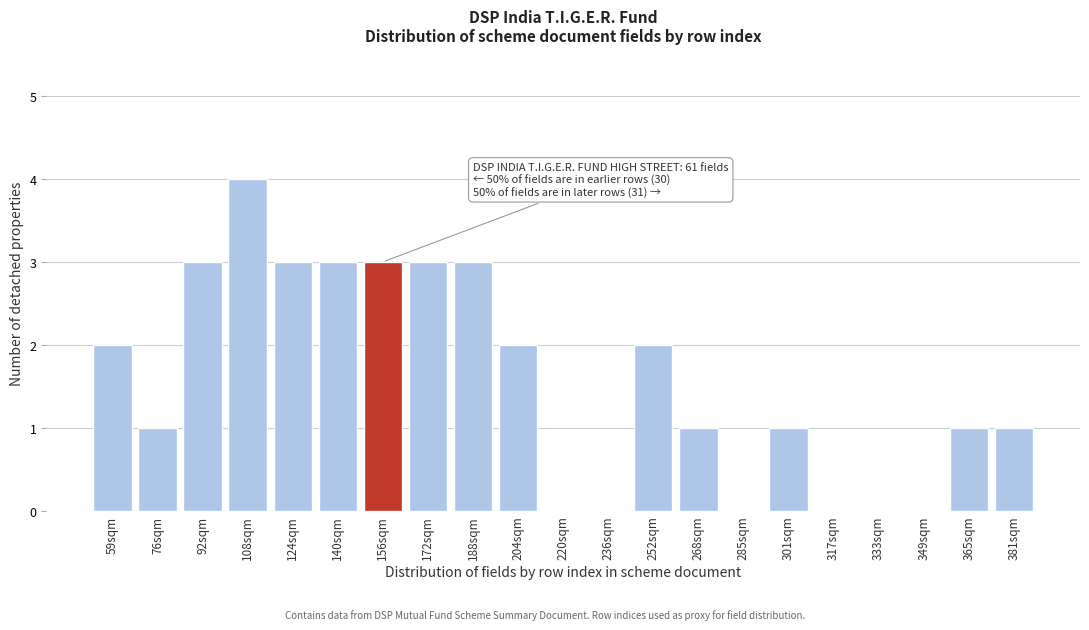

Reading right to left, list all the values displayed in this chart.

381sqm=1	365sqm=1	349sqm=0	333sqm=0	317sqm=0	301sqm=1	285sqm=0	268sqm=1	252sqm=2	236sqm=0	220sqm=0	204sqm=2	188sqm=3	172sqm=3	156sqm=3	140sqm=3	124sqm=3	108sqm=4	92sqm=3	76sqm=1	59sqm=2